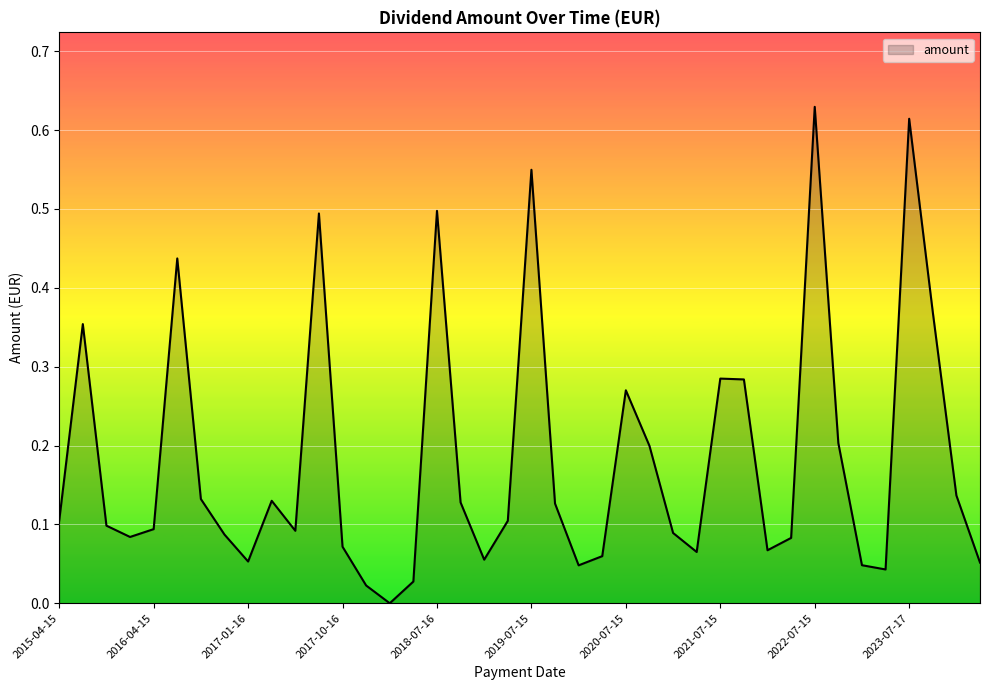

Which label corresponds to the largest value in the chart?

2022-07-15